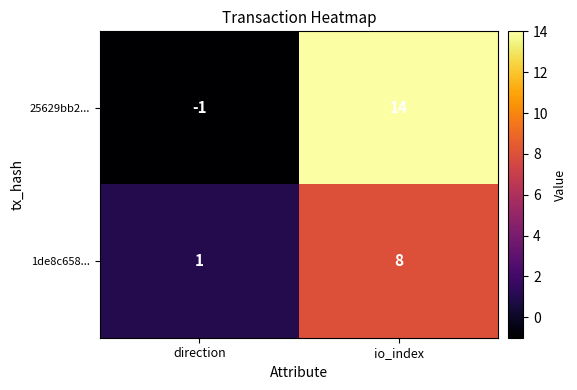

At which category is the sum across all series the highest?

io_index